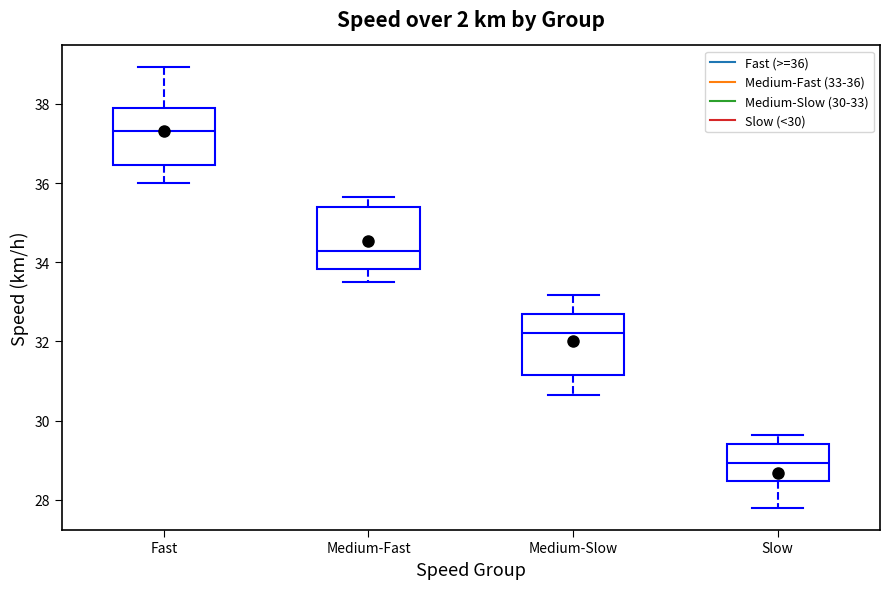

Where does the lower whisker of the box for Medium-Slow end on the y-axis? The values are not printed on the chart, so give them approximately, as read against the axis.

30.6